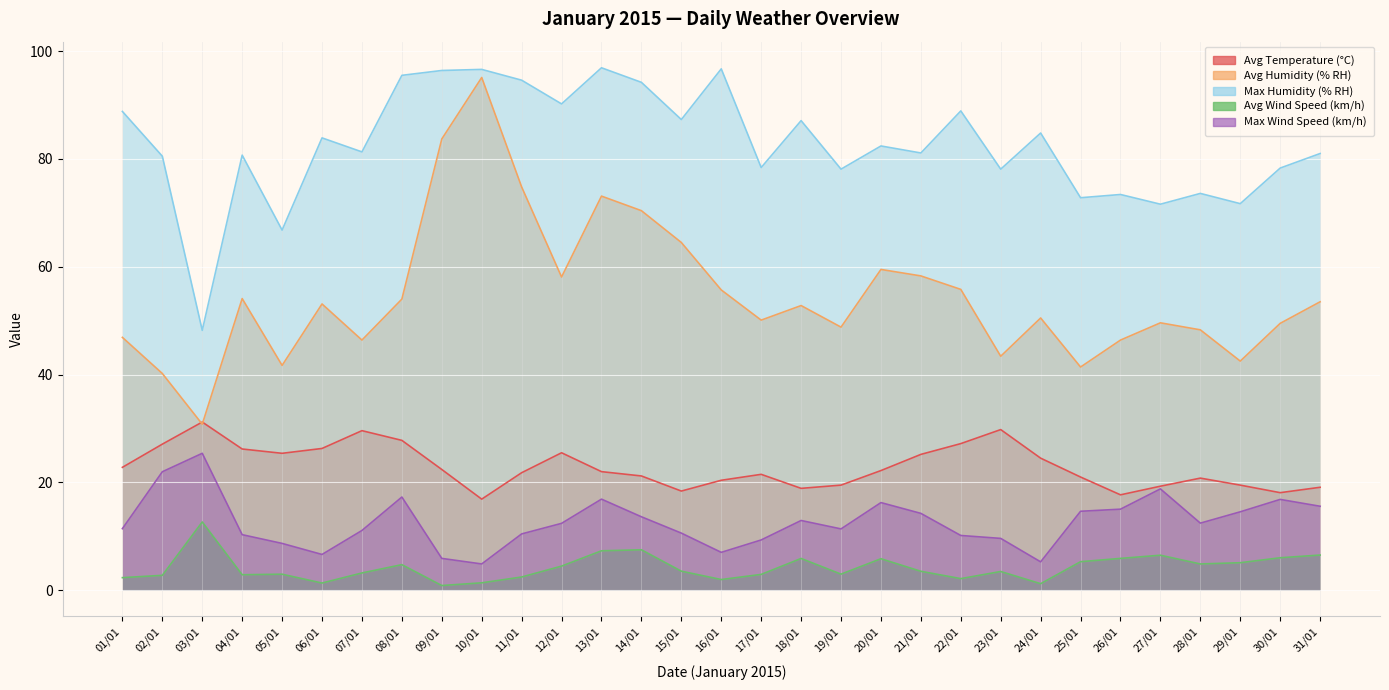

True or false: Max Humidity (% RH) has more than 2 interior local peaks.

True